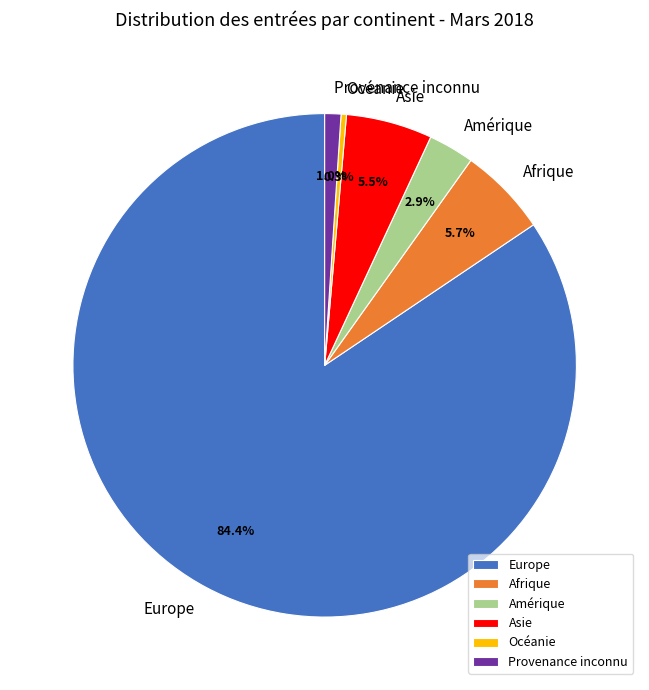

To the nearest percent, what percentage of the pie is Afrique?

6%